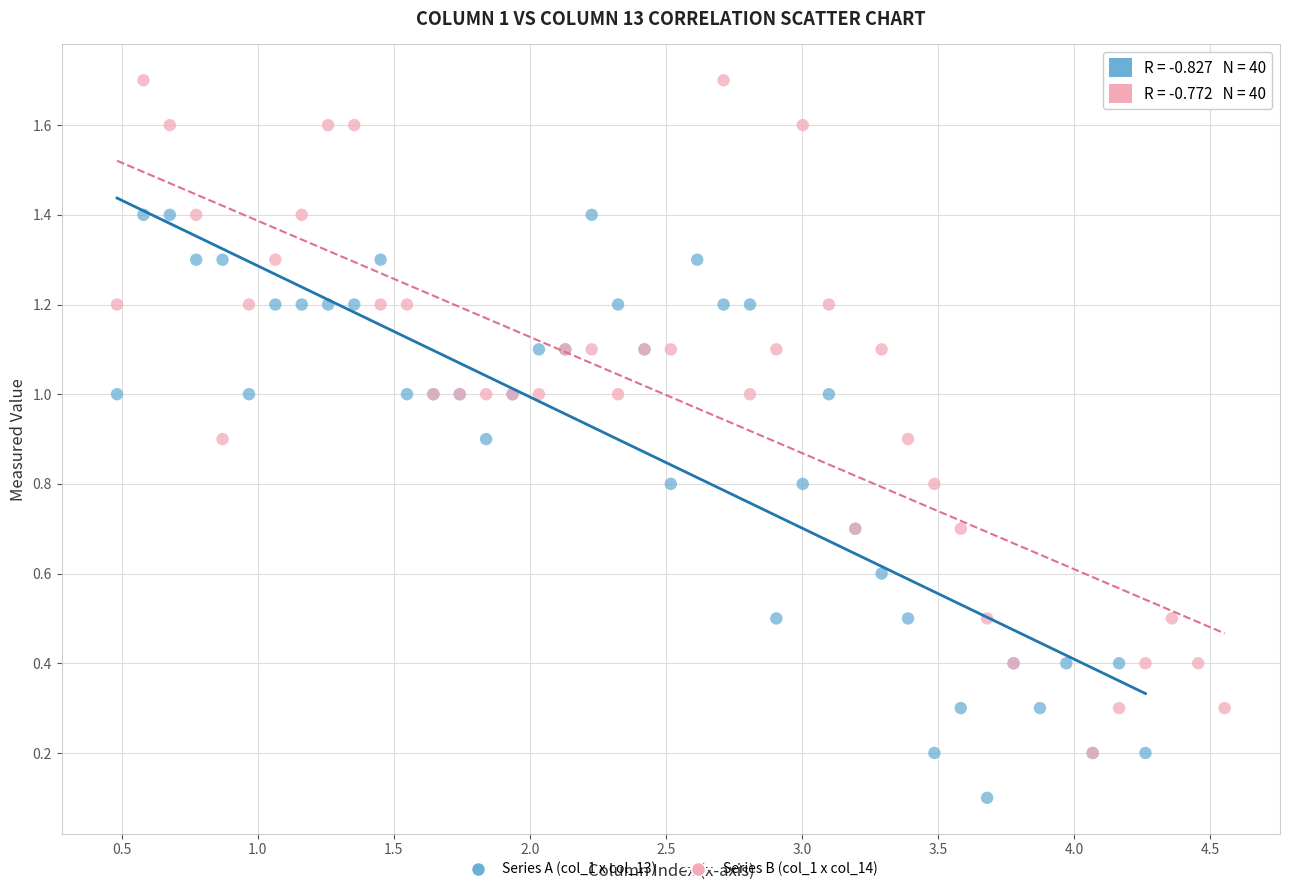

Which series contains the lowest Y value?

Series A (col_1 x col_13)